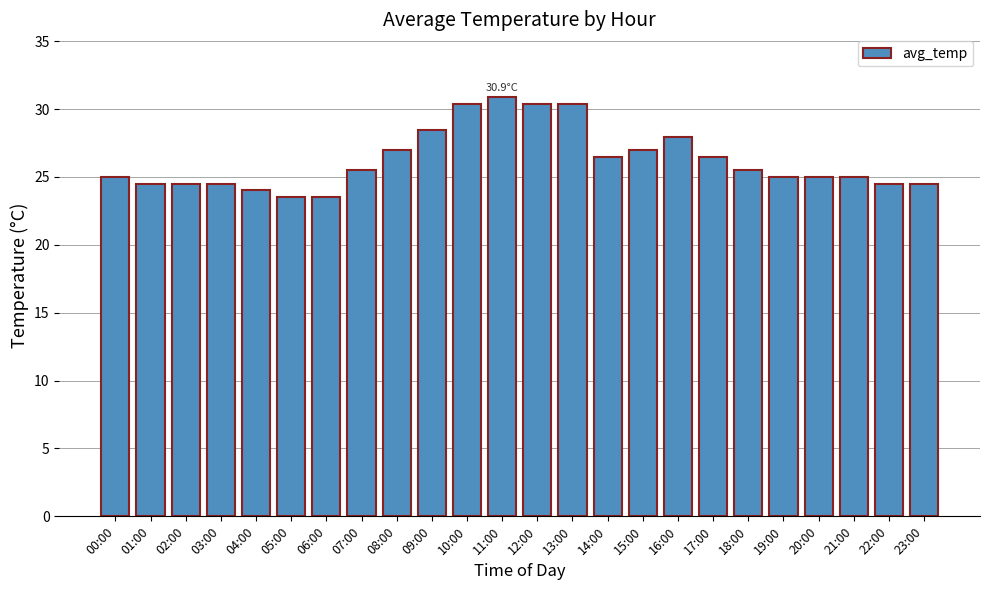

How many bars are there in total?

24